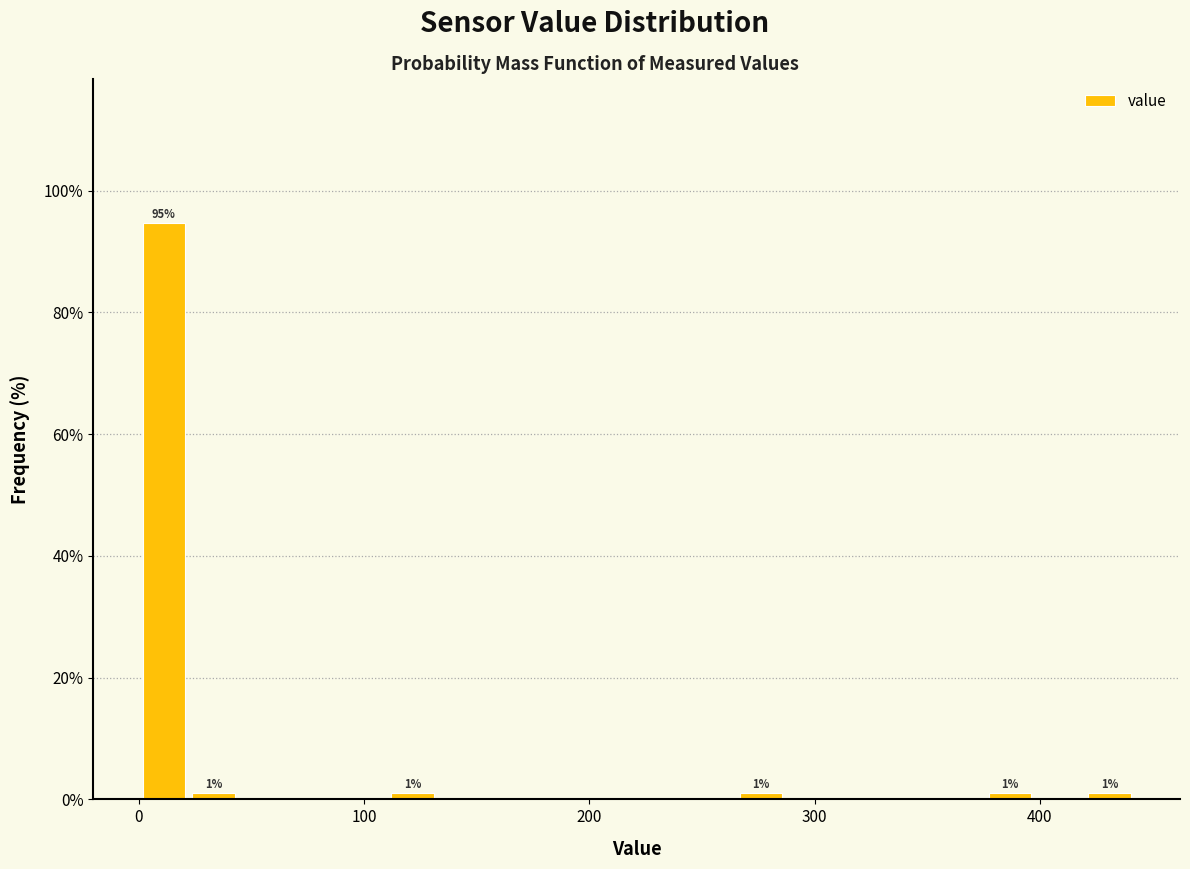

Around what value on the x-axis is the tallest bar? Give the approximate position of its centre, as read against the axis.

10